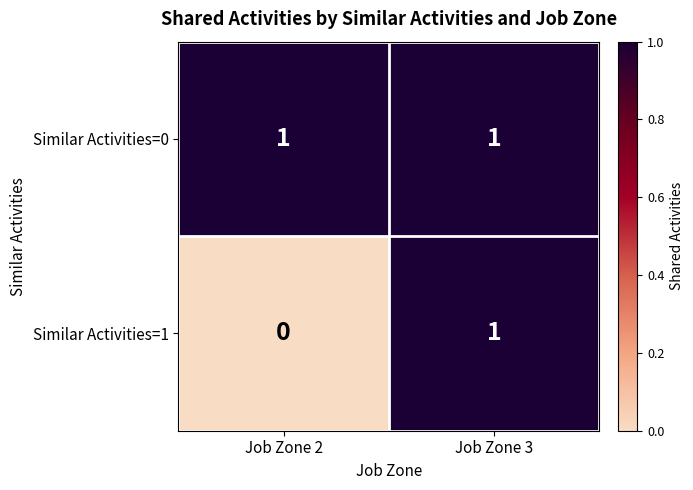

Rank the series by their average value, from highest to lowest.

Similar Activities=0, Similar Activities=1